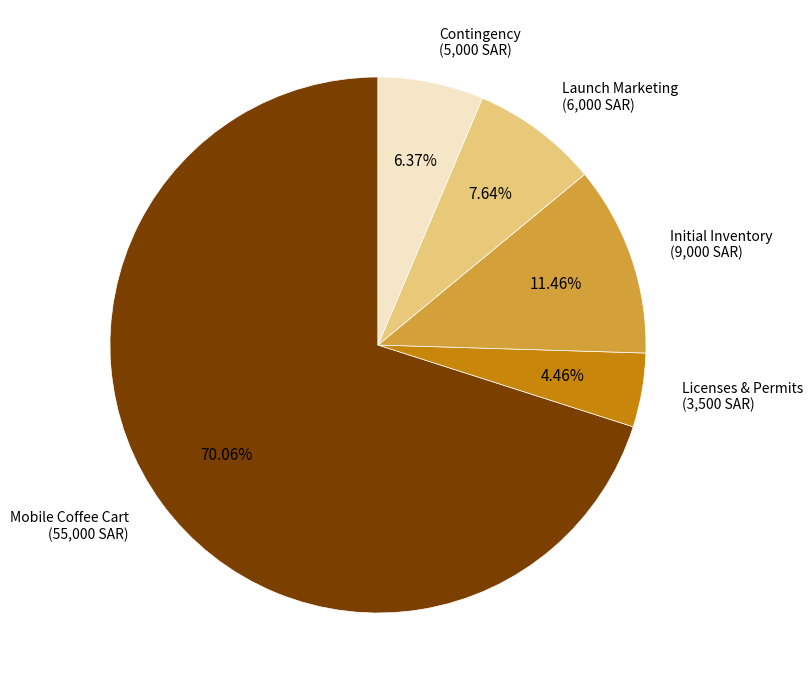

Is there a majority slice in this chart?

Yes